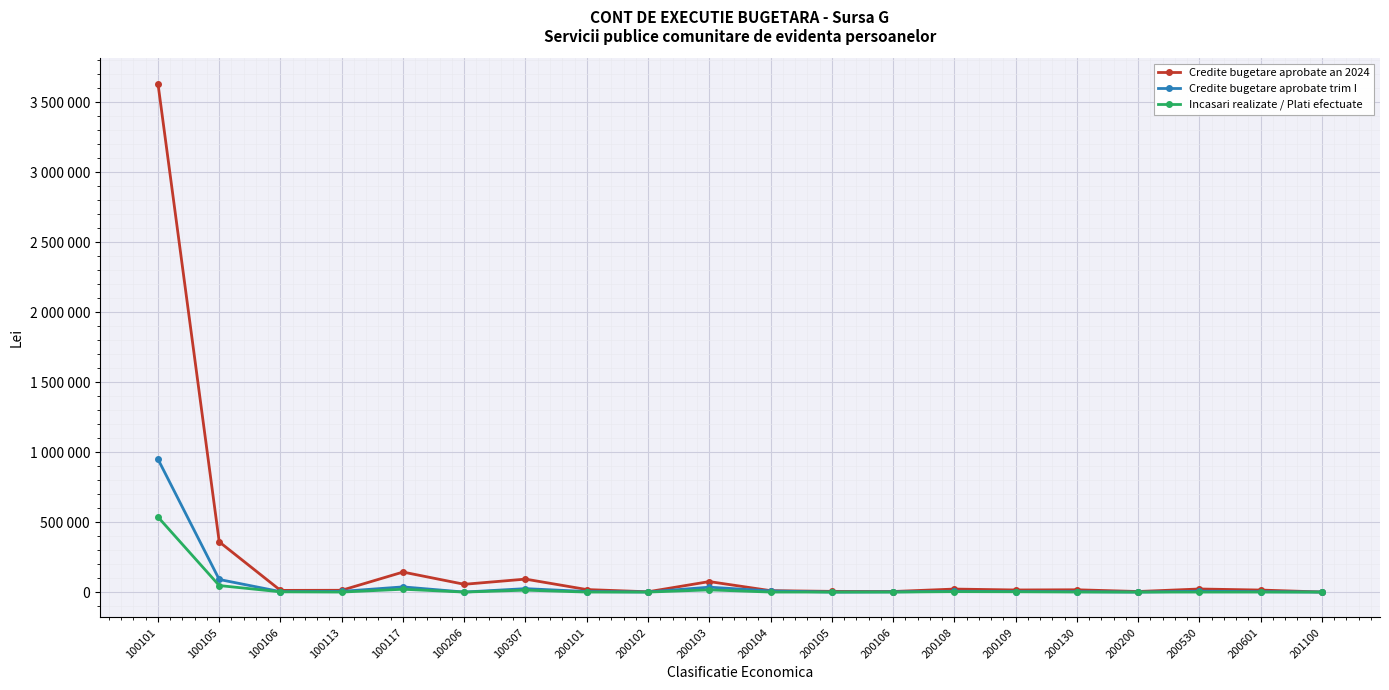

The Credite bugetare aprobate trim I series shows 950000.0 at 100101. True or false?

True